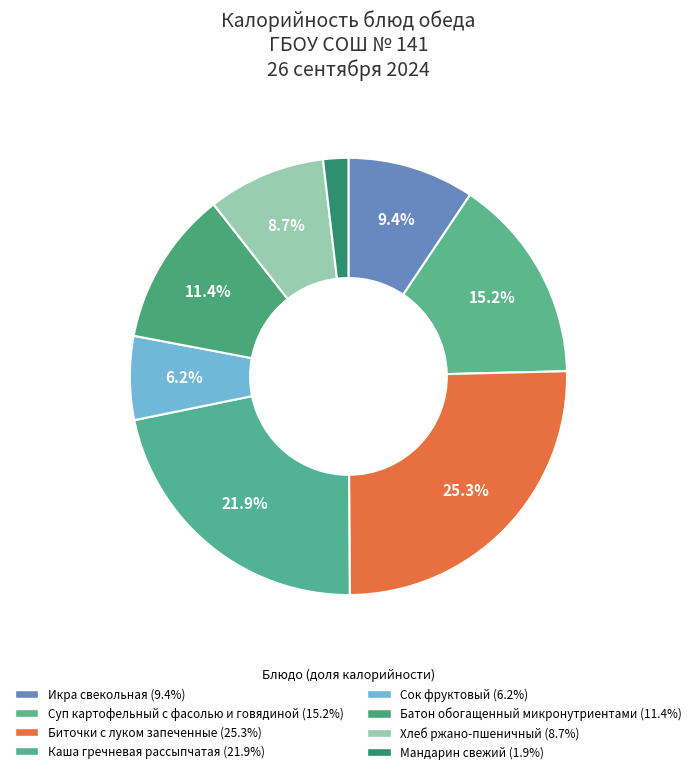

To the nearest percent, what is the average slice percentage?

12%